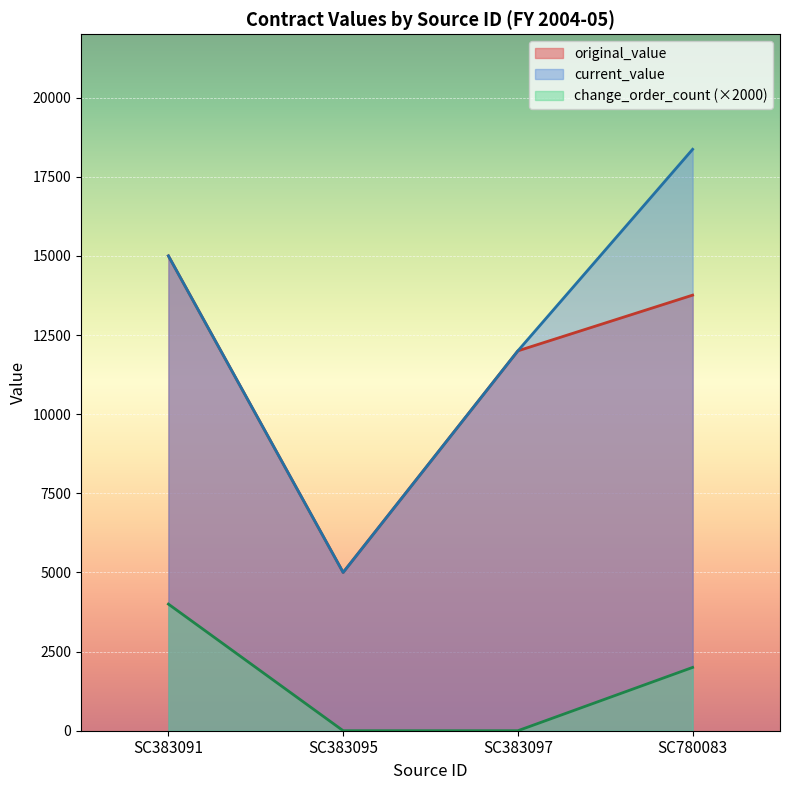

Which has a higher value, SC780083 or SC383097?

SC780083